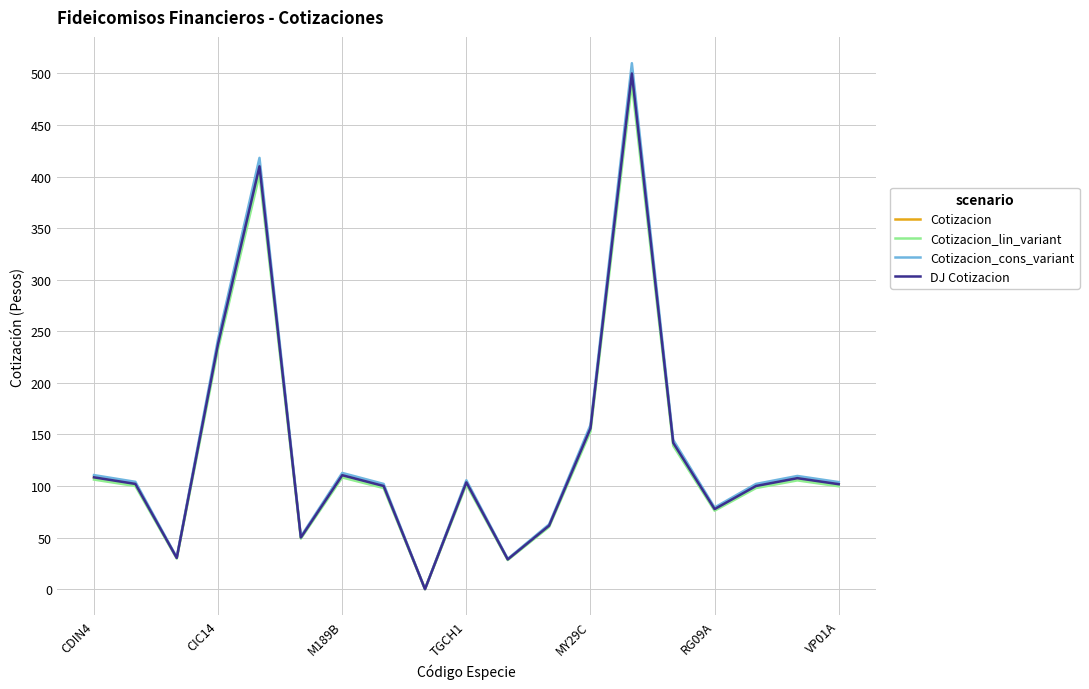

Is this an area chart (filled region under the line)?

No